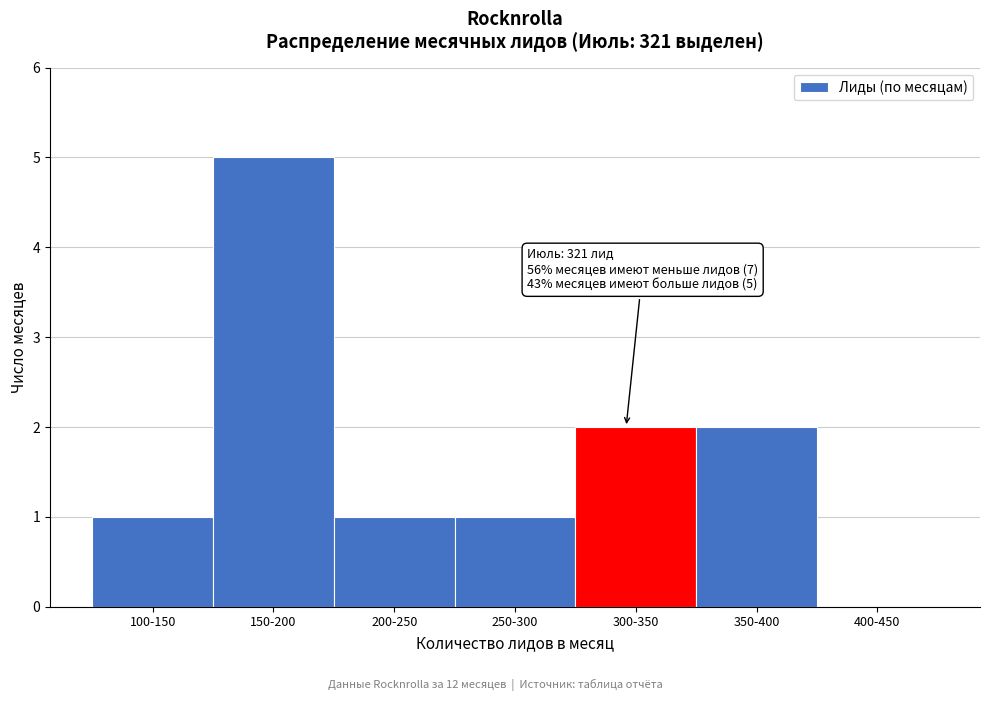

Reading left to right, transcribe all the data shown in this chart.

100-150=1	150-200=5	200-250=1	250-300=1	300-350=2	350-400=2	400-450=0